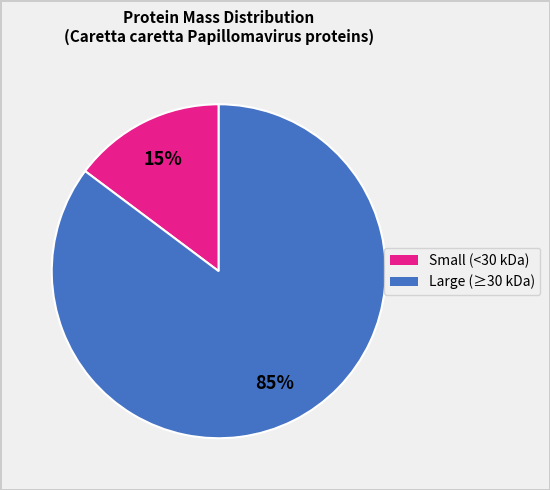

To the nearest percent, what is the average slice percentage?

50%